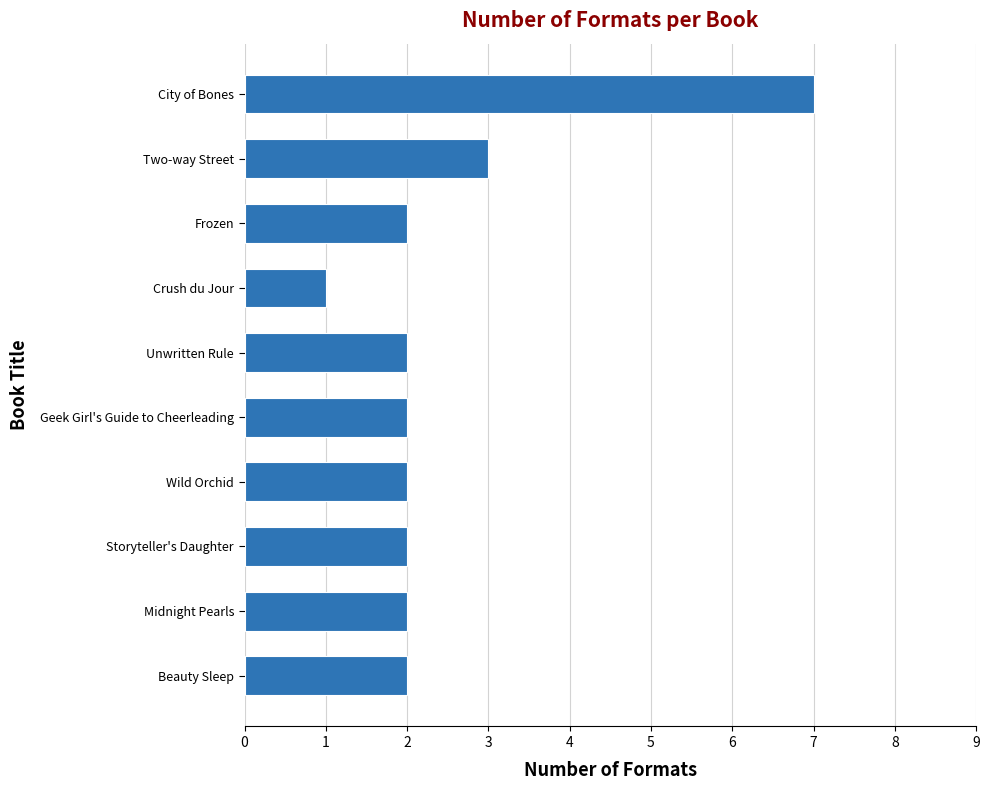

How many values are between 2 and 3?

8